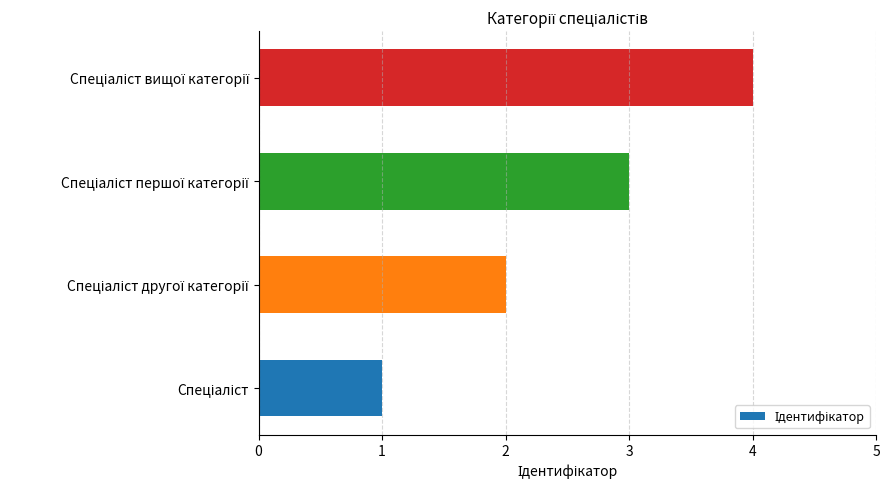

What is the greatest value displayed?

4